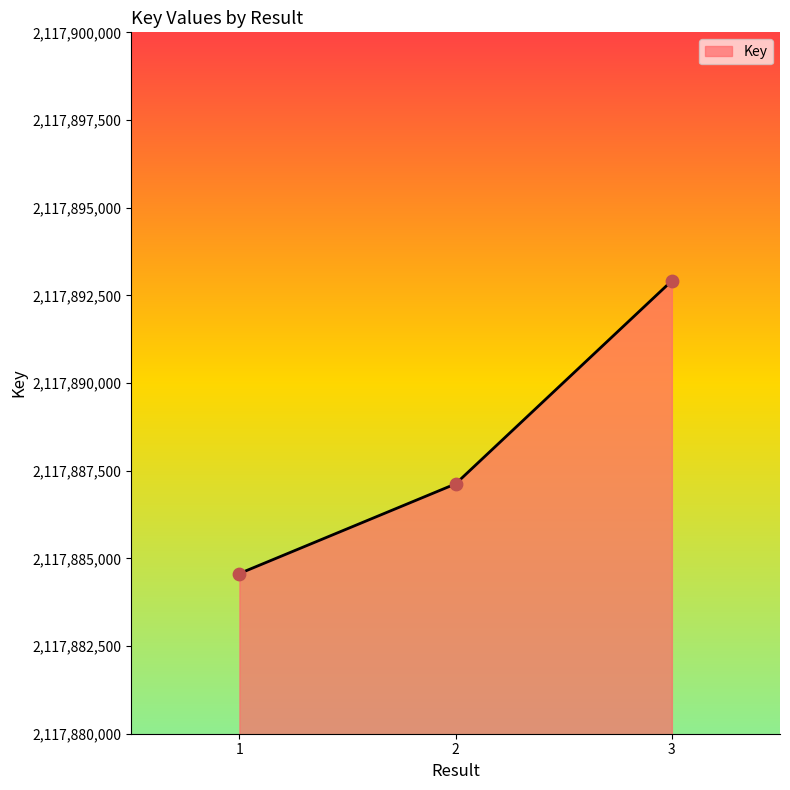

What is the change in value from 1 to 2?

+2557